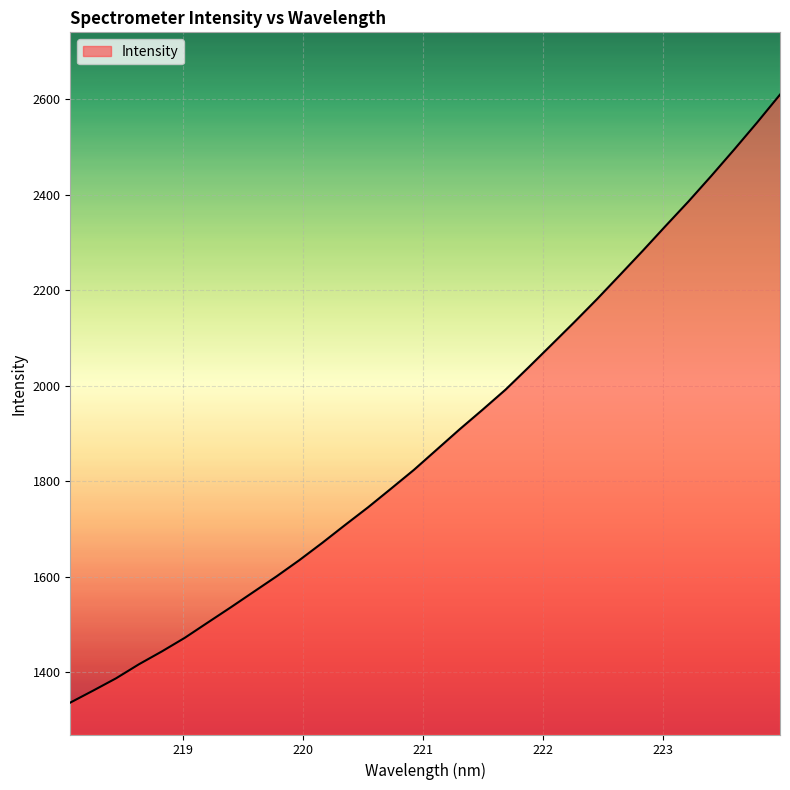

Reading right to left, what are all the values shown in this chart?

2609.7	2551.4	2494.9	2439.7	2386.0	2334.7	2282.7	2231.8	2181.3	2132.8	2085.3	2038.0	1991.6	1949.7	1908.7	1866.1	1823.6	1784.2	1745.3	1708.3	1670.8	1634.6	1600.4	1568.0	1535.5	1503.8	1471.8	1443.3	1416.4	1386.9	1361.2	1335.9